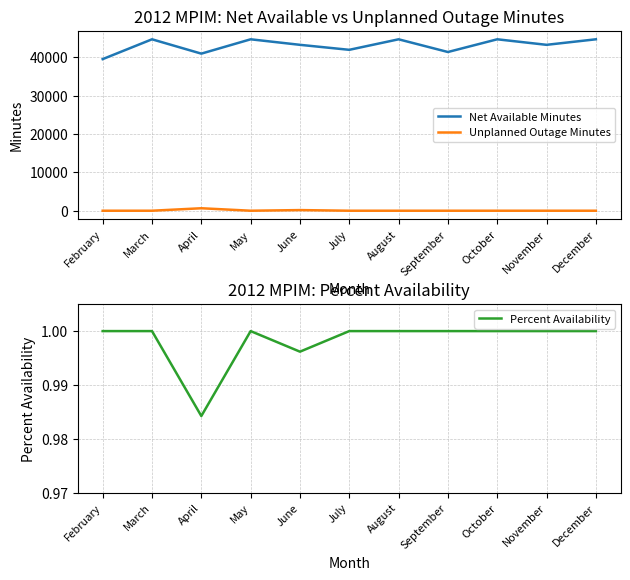

How many values in the Net Available Minutes series exceed 43200?

5